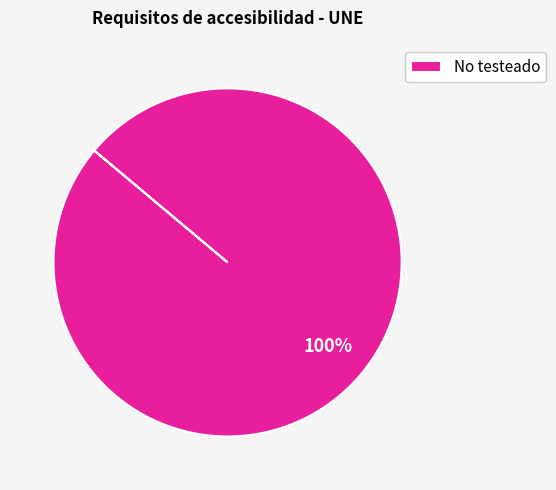

To the nearest percent, what portion does No testeado represent?

100%